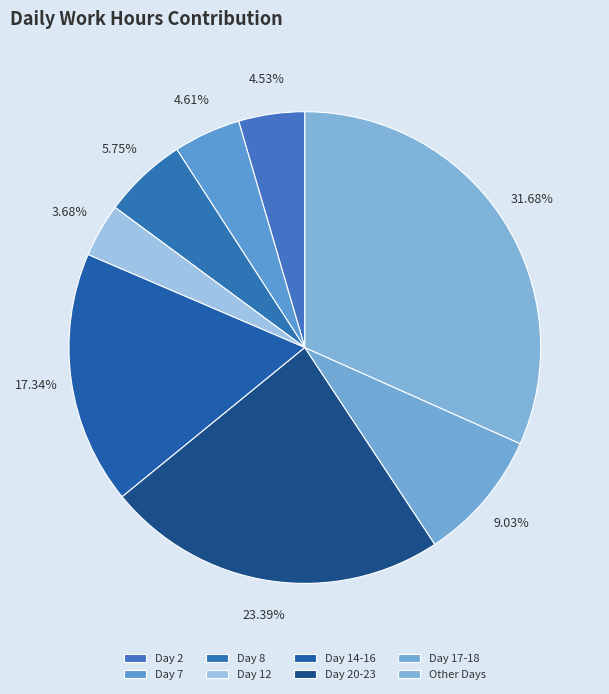

How many segments does this pie chart have?

8